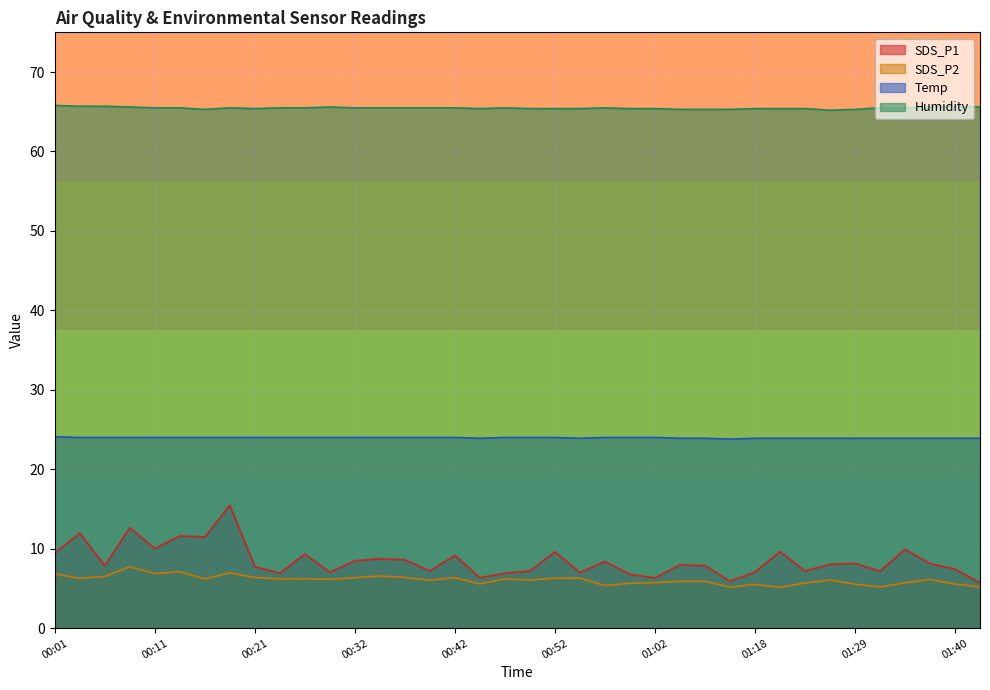

Where does the Temp series first go above 24?

00:01